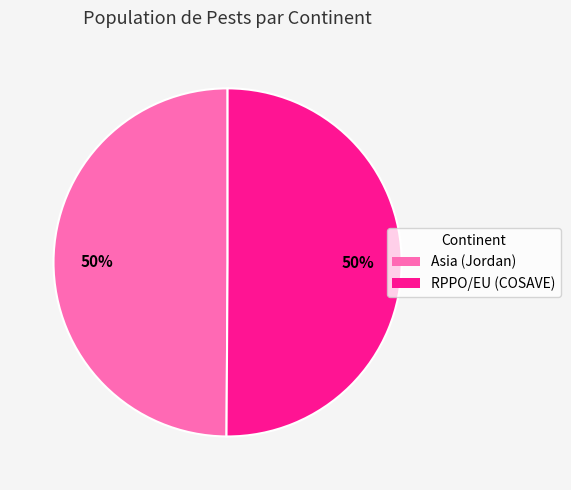

How many segments does this pie chart have?

2